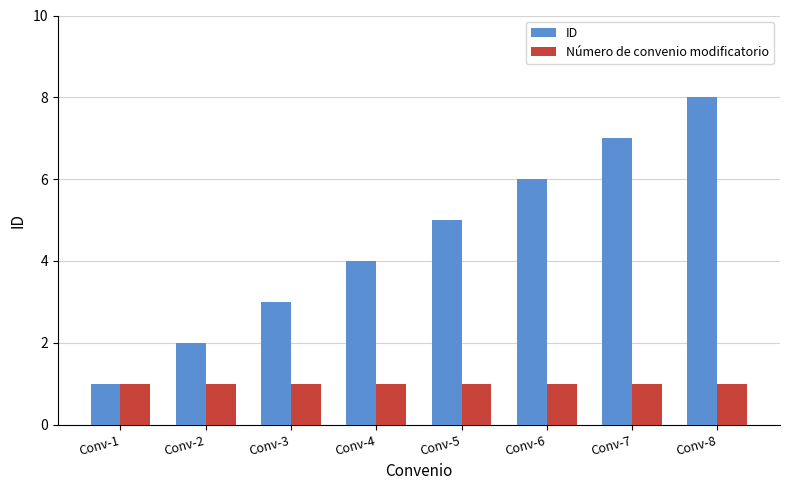

Is the value of ID at Conv-6 greater than the value of Número de convenio modificatorio at Conv-7?

Yes